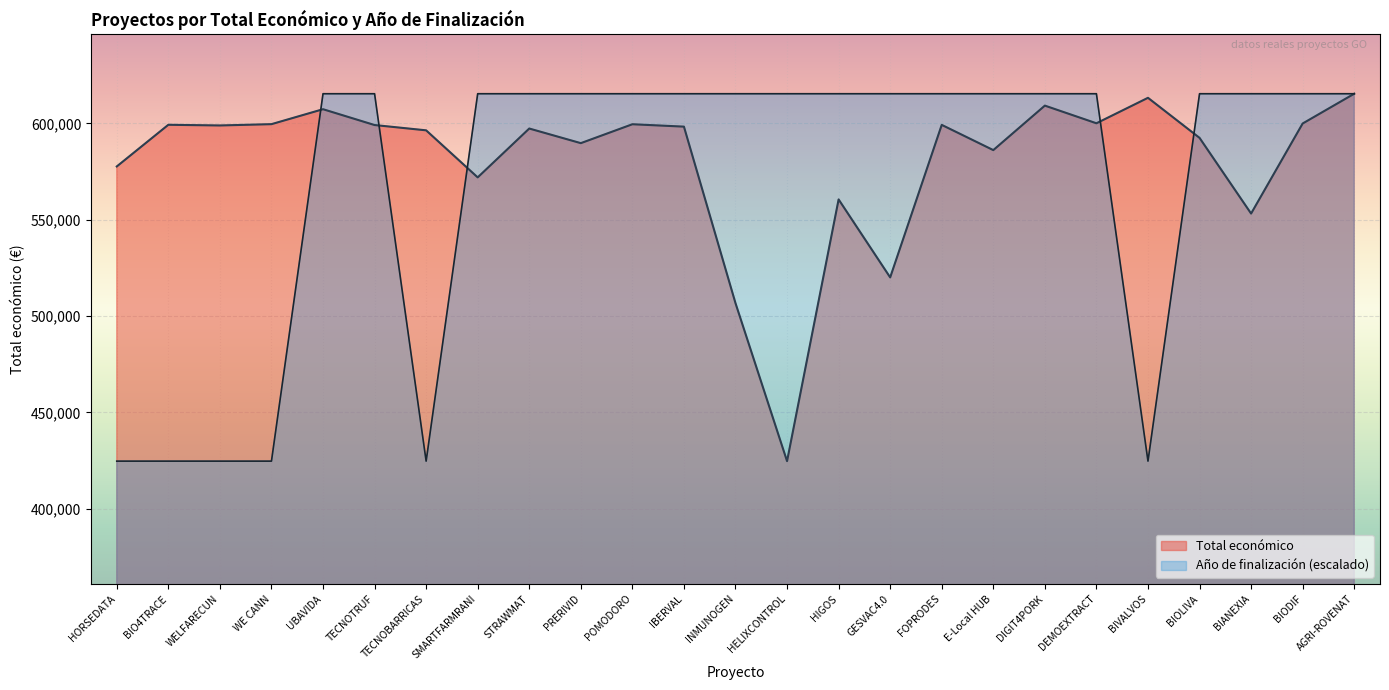

What is the approximate value of Total económico at HORSEDATA, to the nearest 100?

577600